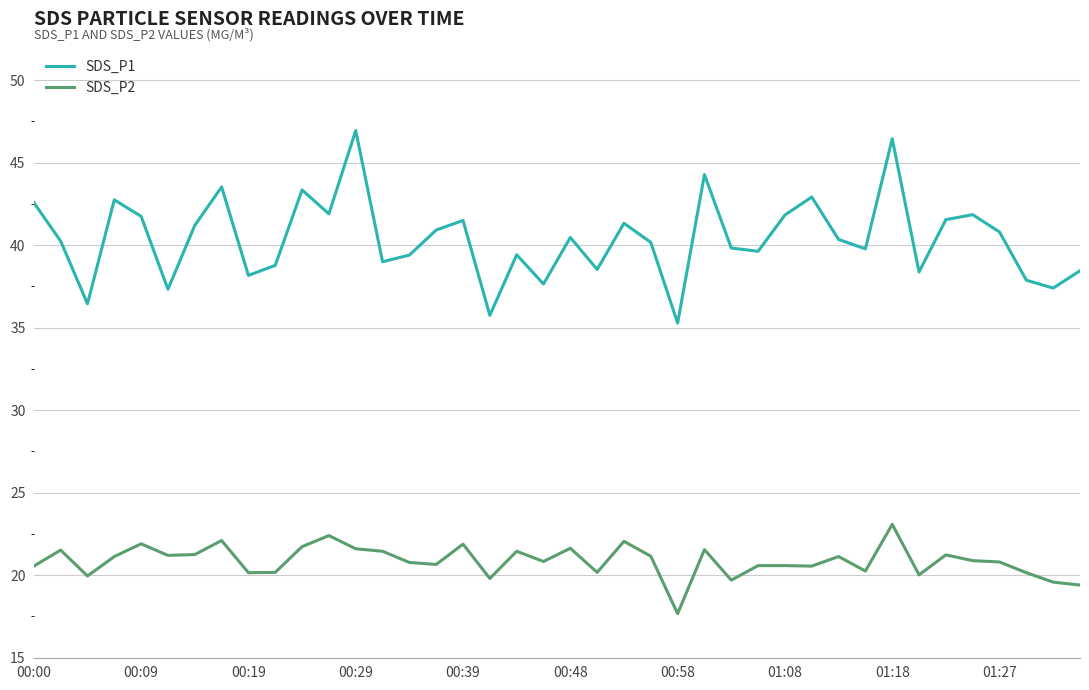

Which series has the widest spread of values?

SDS_P1